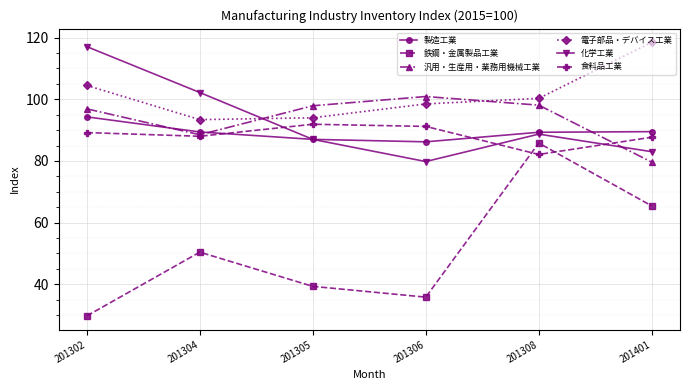

How many data points in 電子部品・デバイス工業 are less than 100?

3